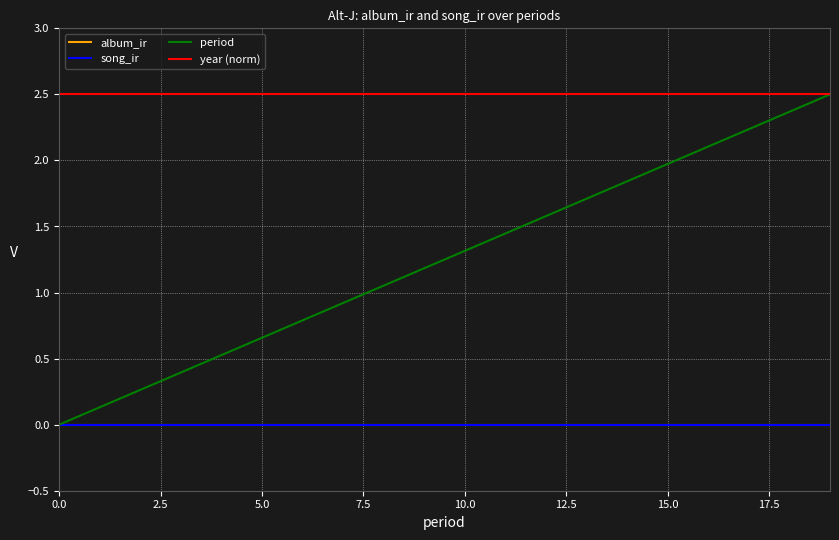

Does the chart have visible grid lines?

Yes